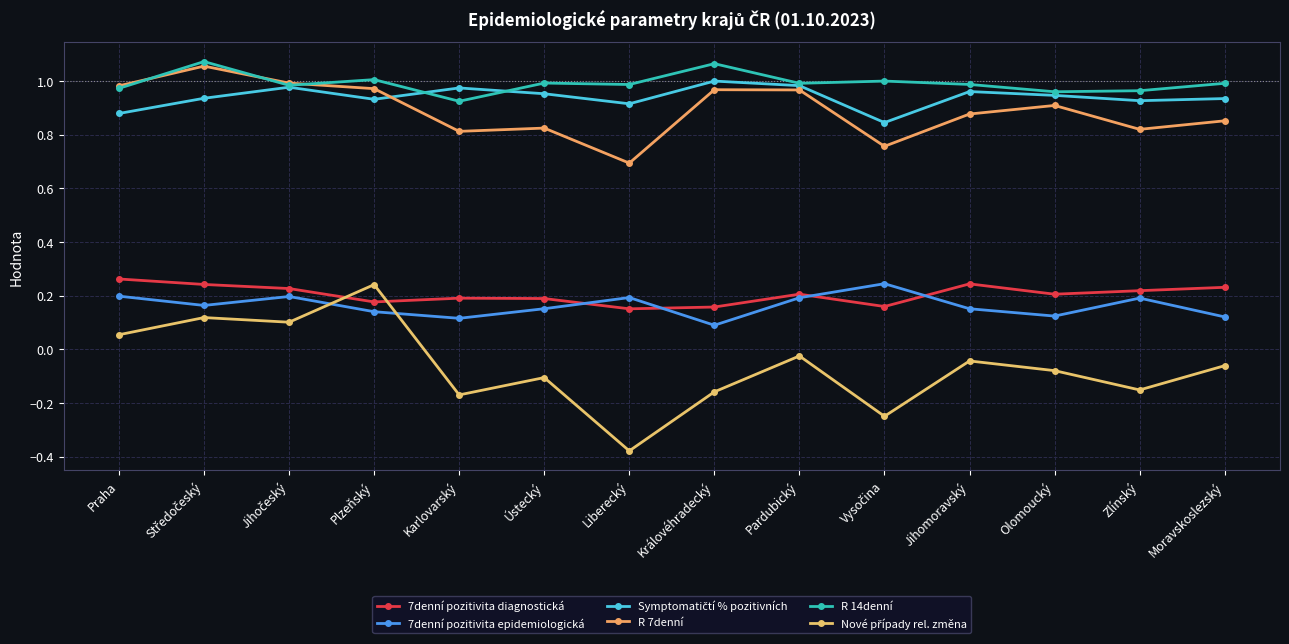

Which series has the largest total across all categories?

R 14denní